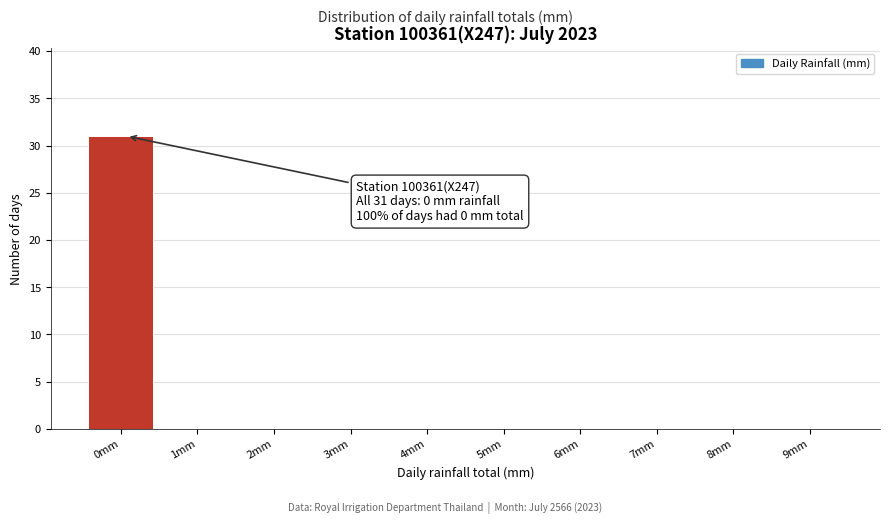

Reading left to right, transcribe all the data shown in this chart.

0mm=31	1mm=0	2mm=0	3mm=0	4mm=0	5mm=0	6mm=0	7mm=0	8mm=0	9mm=0